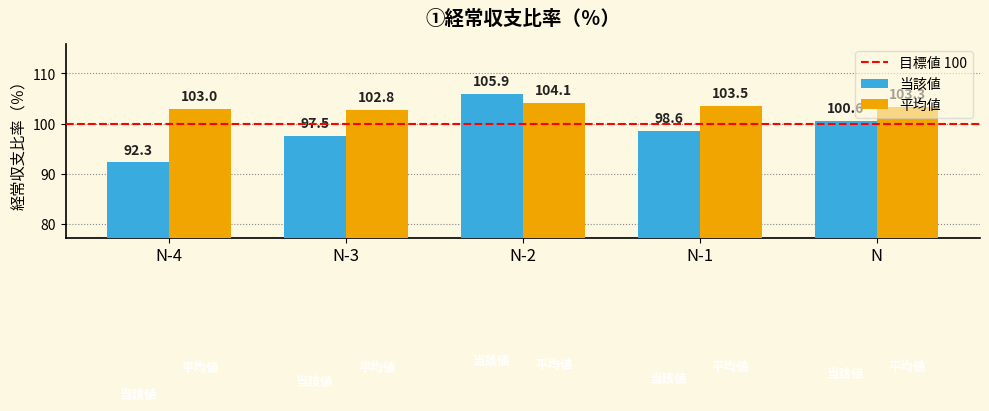

What is the label of the 5th bar from the left?

N